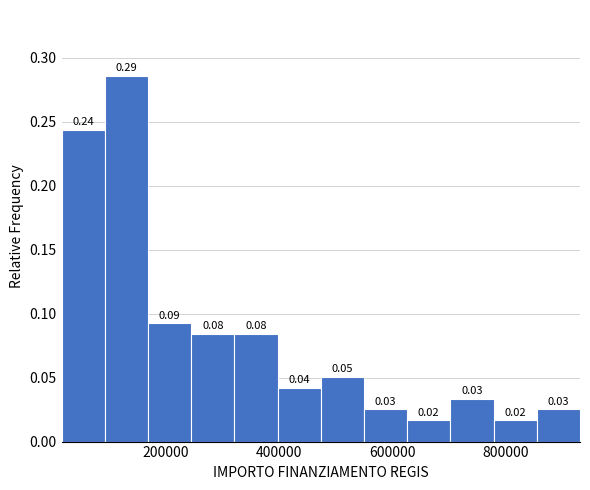

Read against the x-axis, roughly where is the centre of the tallest bar?

120000